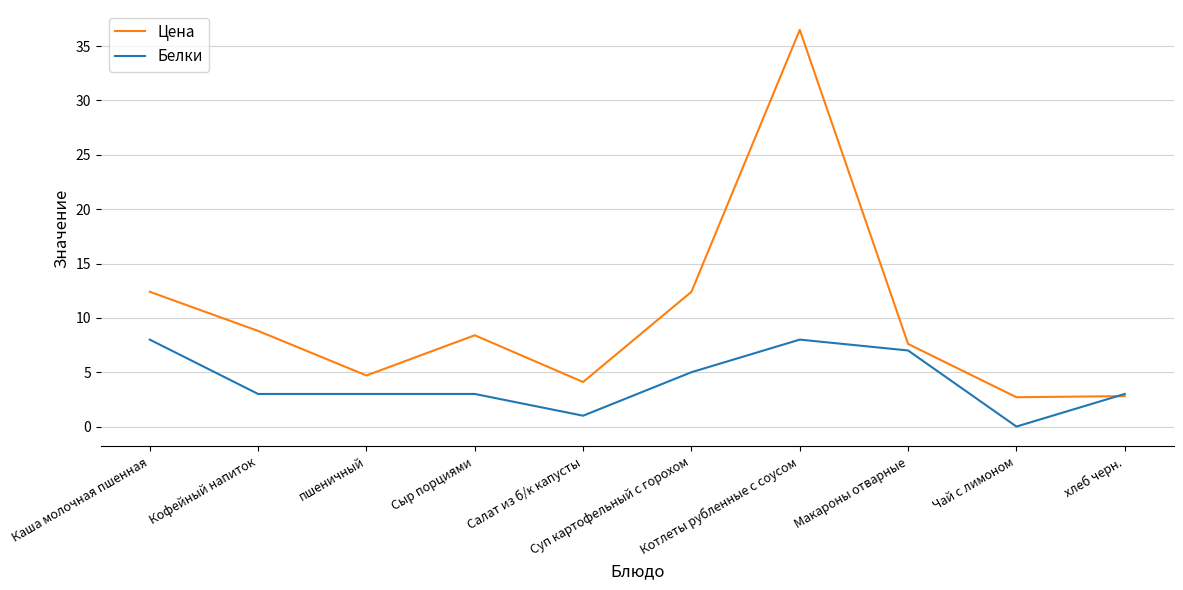

At пшеничный, list the series in order from largest to smallest.

Цена, Белки